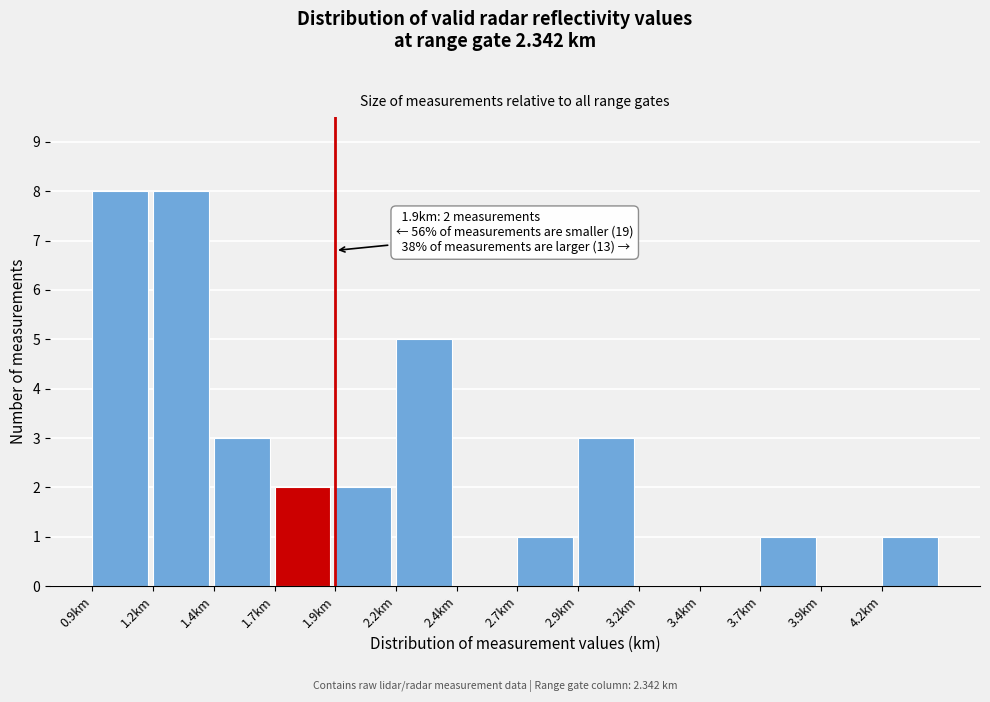

Reading right to left, what are all the values shown in this chart?

4.2km=1	3.9km=0	3.7km=1	3.4km=0	3.2km=0	2.9km=3	2.7km=1	2.4km=0	2.2km=5	1.9km=2	1.7km=2	1.4km=3	1.2km=8	0.9km=8